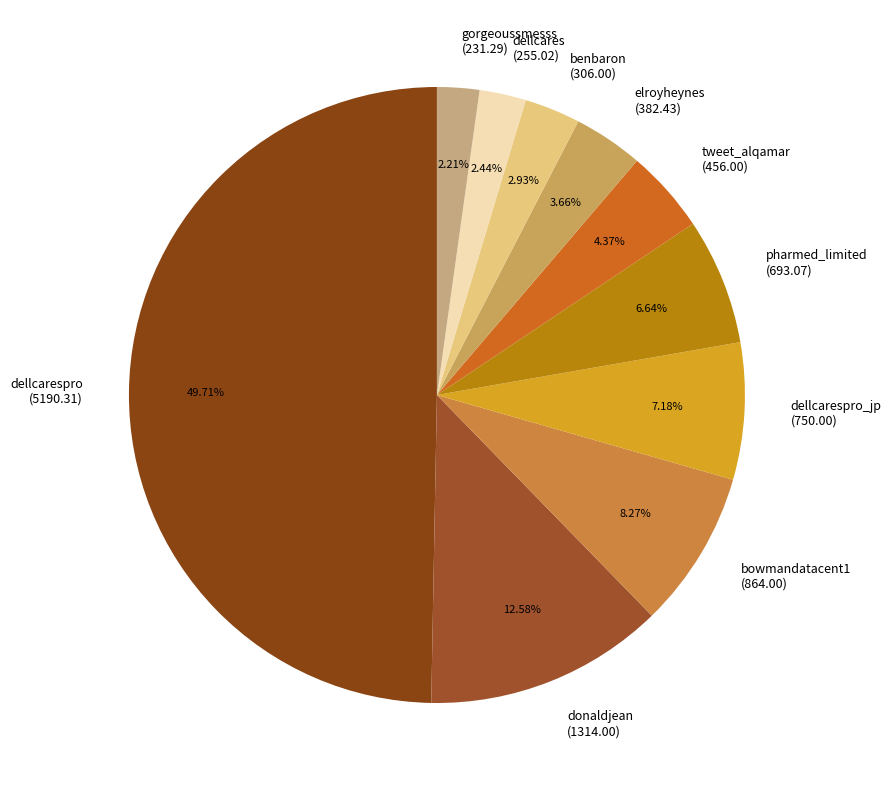

Does bowmandatacent1 (864.00) represent more than half of the total?

No